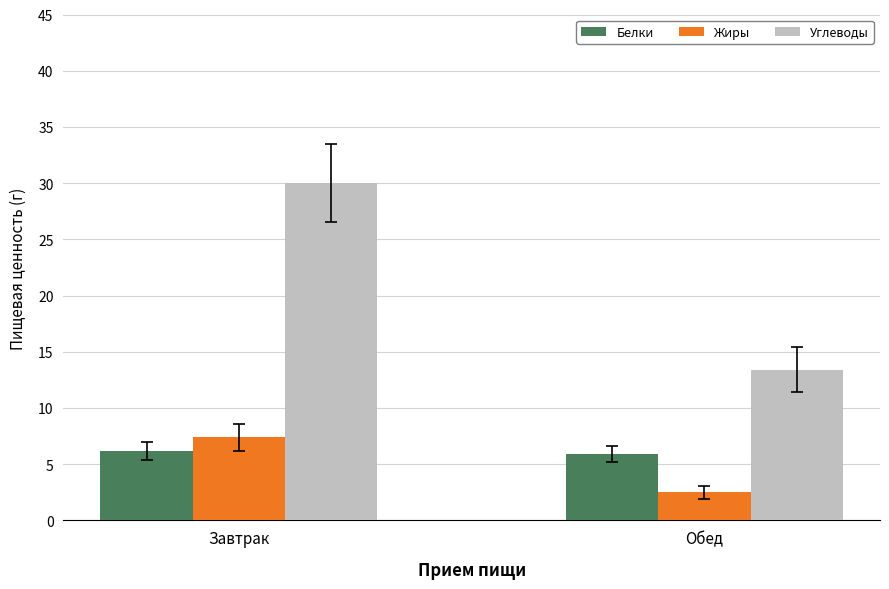

What is the difference between the maximum and minimum values in the Жиры series?

4.9